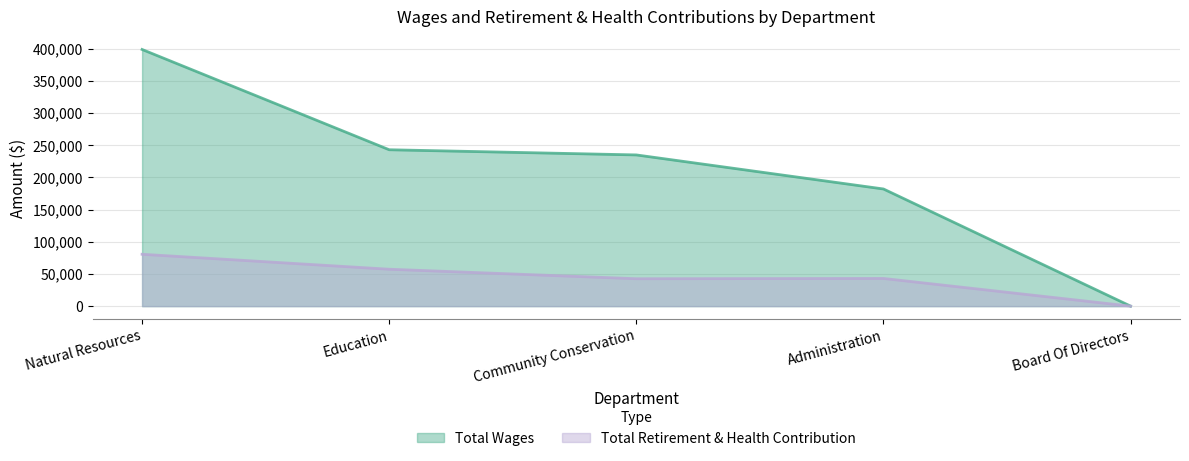

True or false: Total Wages and Total Retirement & Health Contribution cross at least once.

False